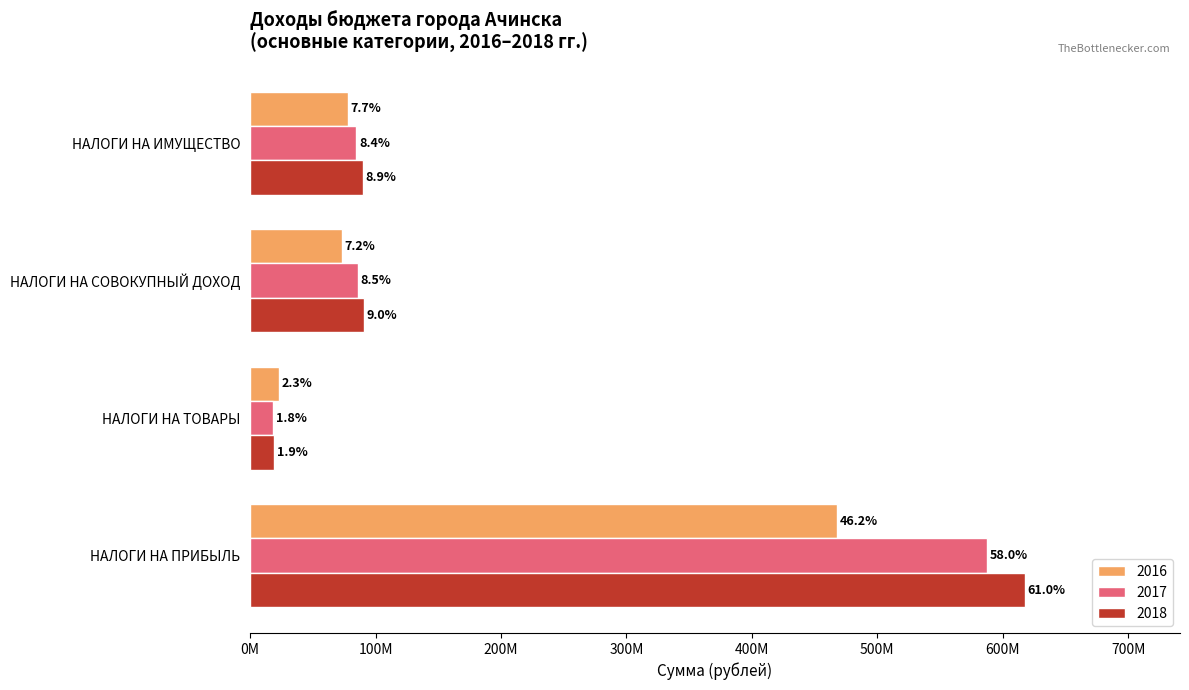

At which category does the chart reach its peak across all series?

НАЛОГИ НА ПРИБЫЛЬ